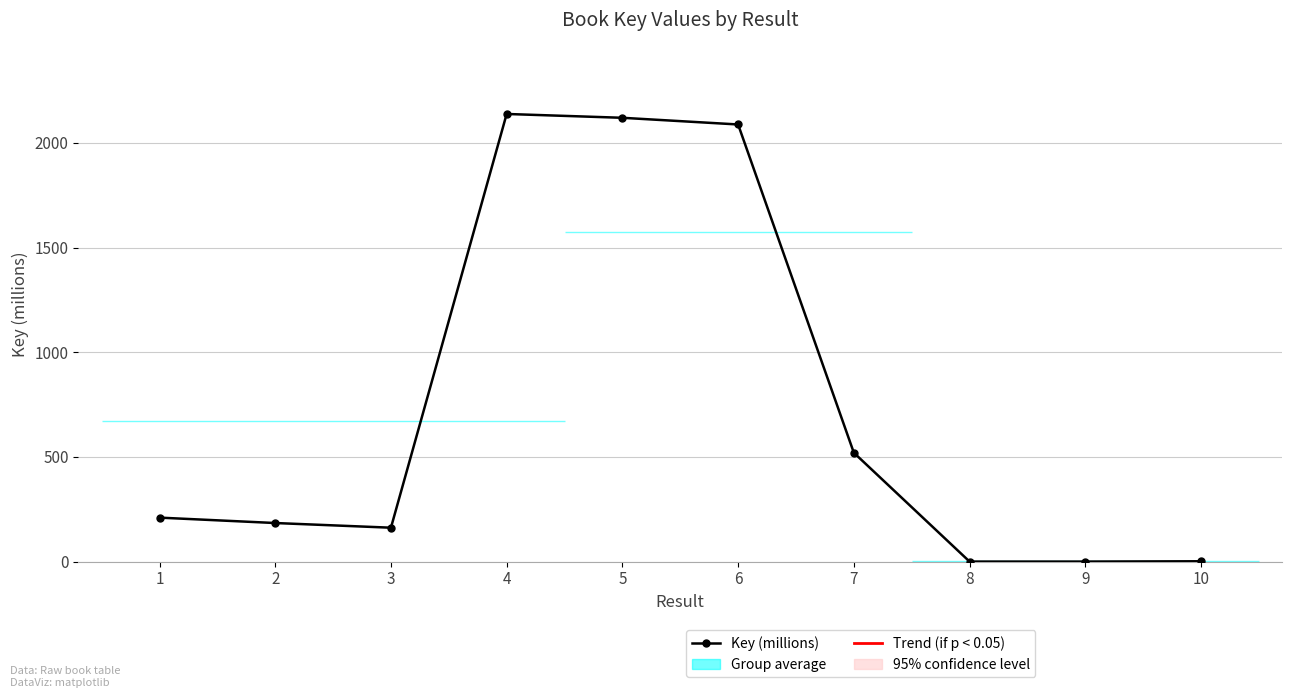

What is the value of the 5th point from the left?

2120.3